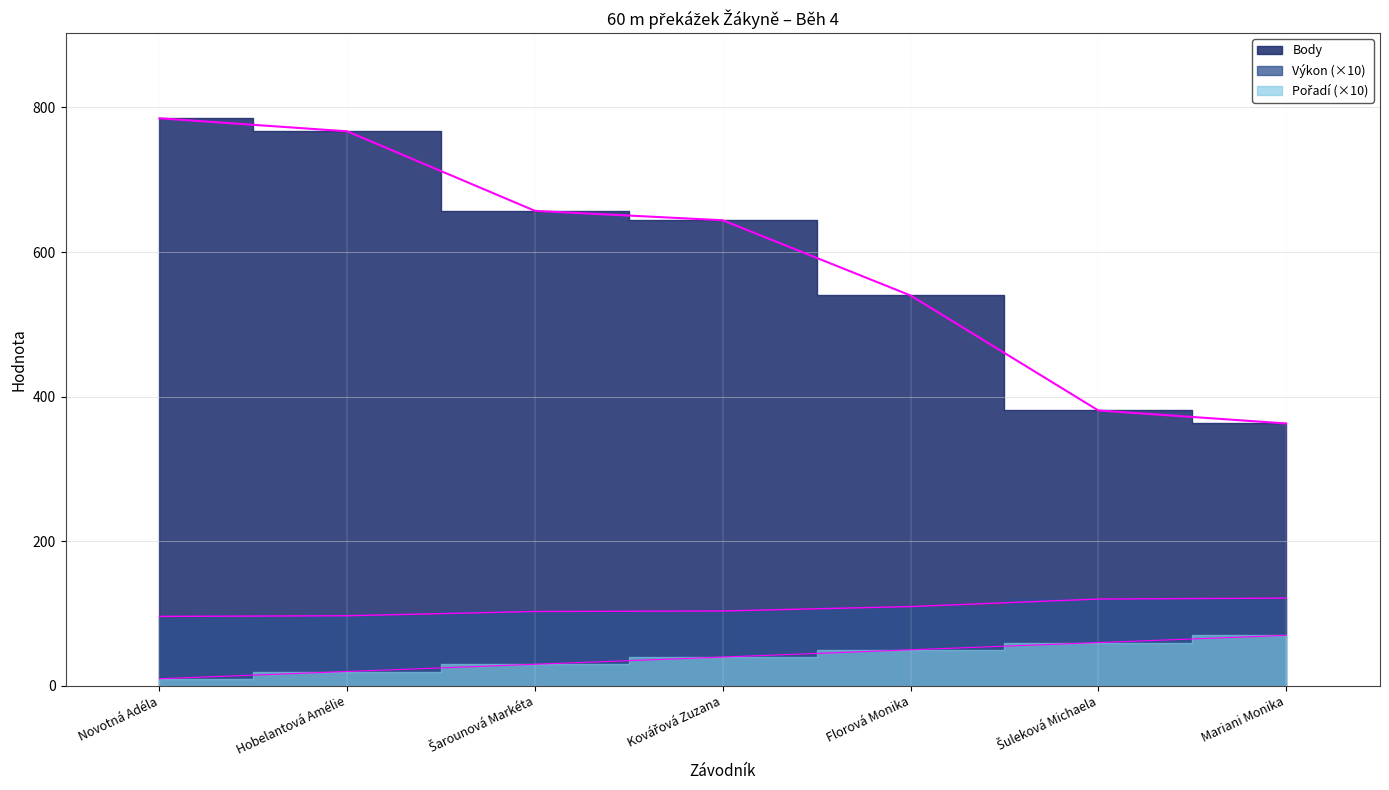

Which label corresponds to the largest value in the chart?

Novotná Adéla